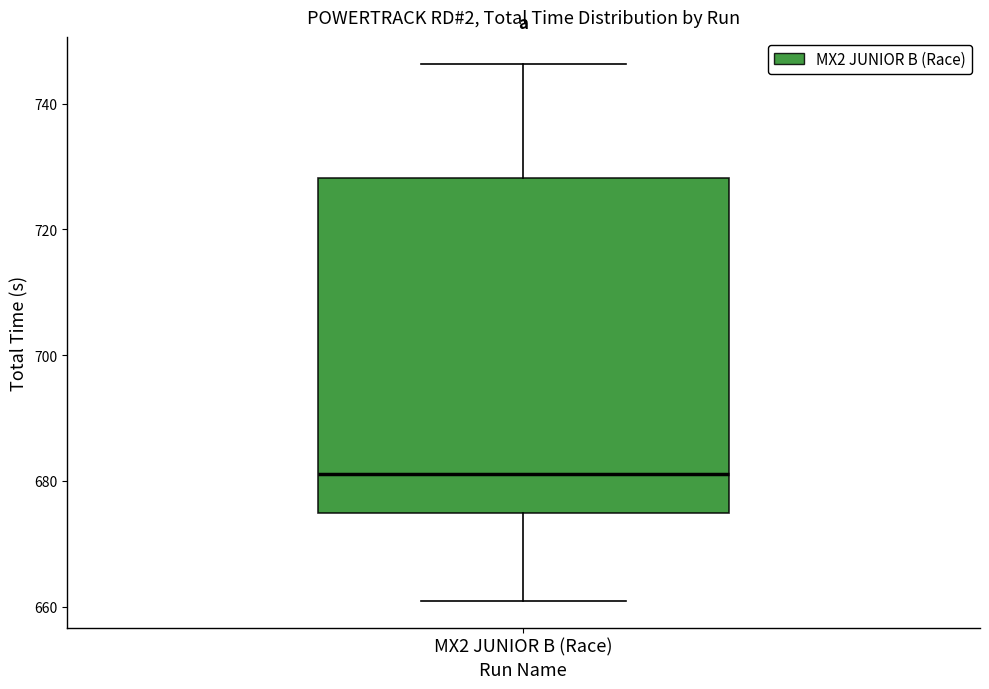

Where is the lower edge of the box for MX2 JUNIOR B (Race) on the y-axis? The values are not printed on the chart, so give them approximately, as read against the axis.

674